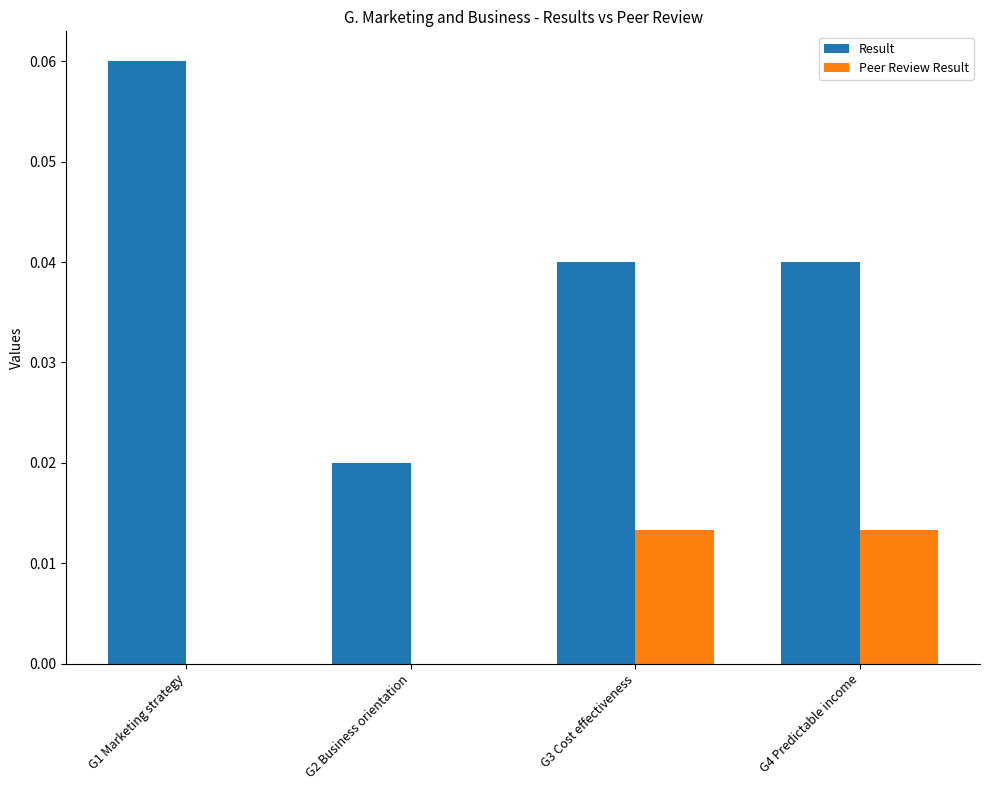

True or false: Result has a value of 0.0 at G3 Cost effectiveness.

True